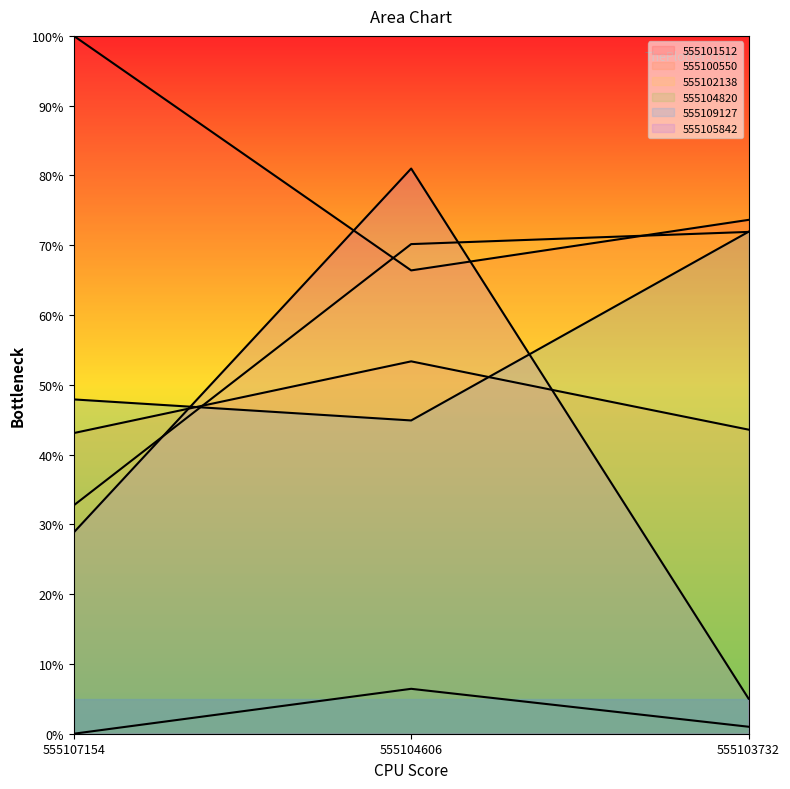

At how many categories does at least one series exceed 37?

3